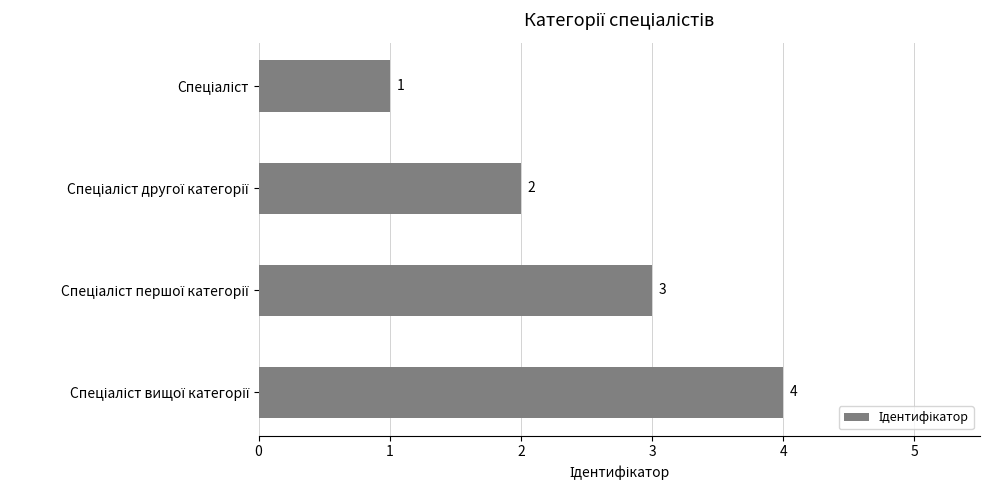

What is the difference between the maximum and minimum values?

3